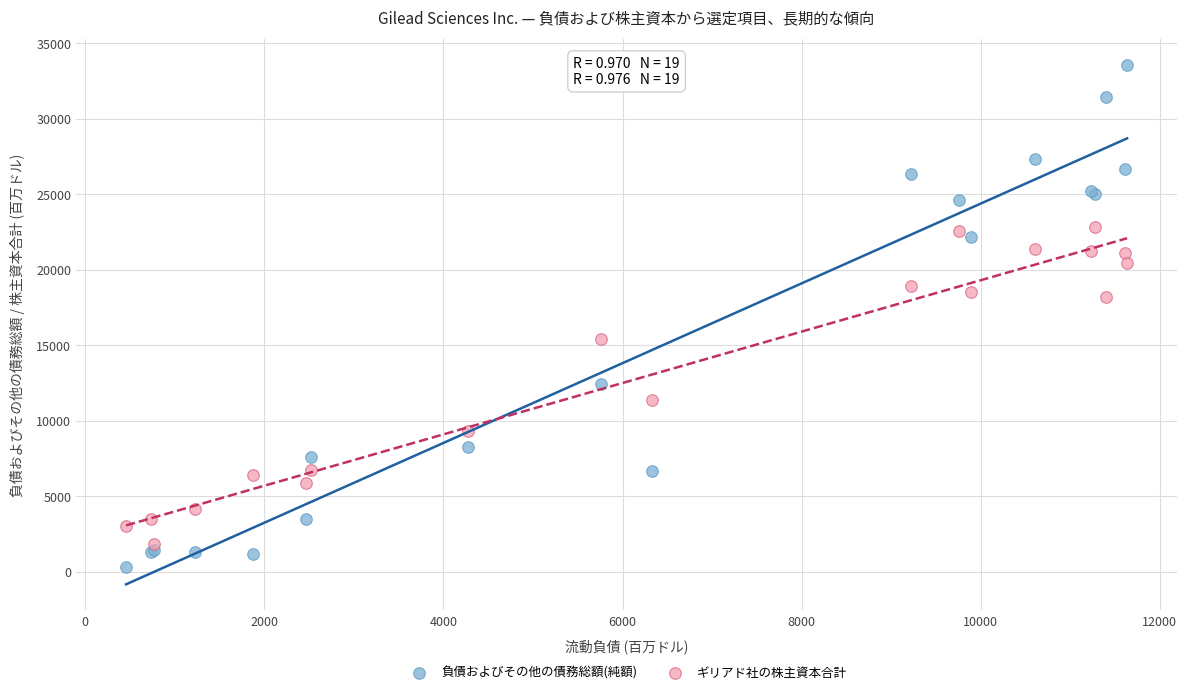

Which series contains the lowest Y value?

負債およびその他の債務総額(純額)